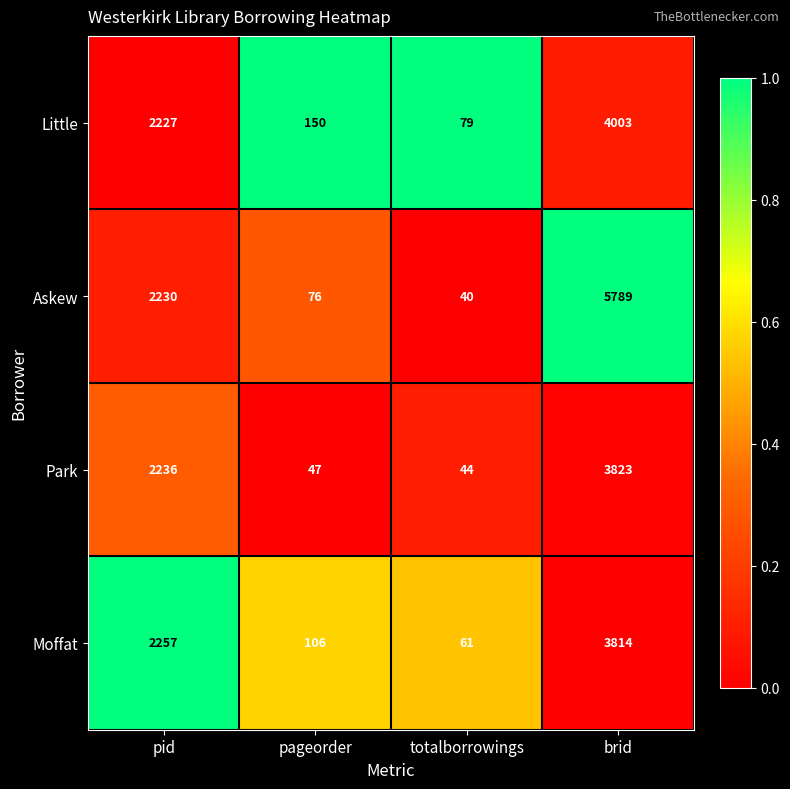

Between pageorder and totalborrowings, which series saw the biggest shift?

Little